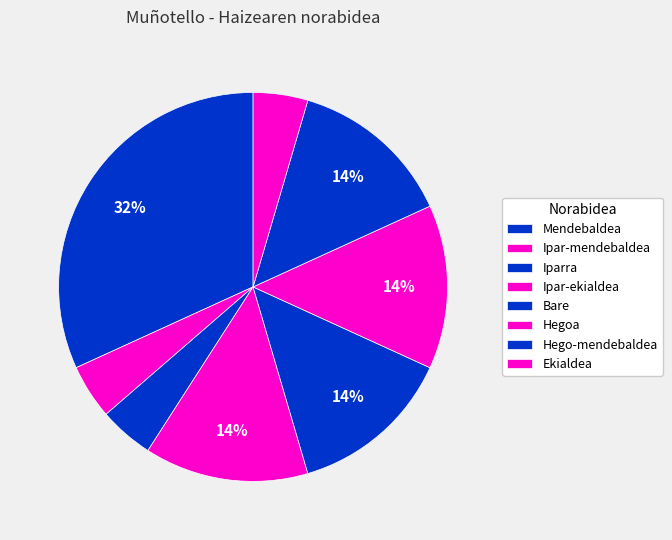

Does any single category account for the majority?

No